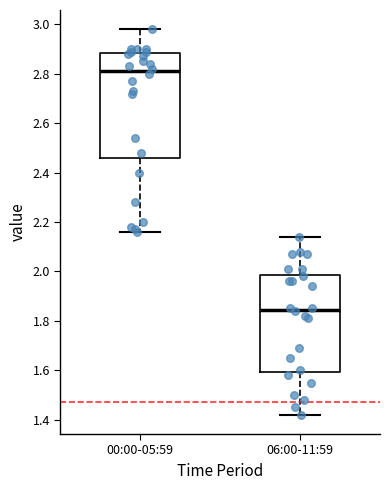

Which box's median line is the highest?

00:00-05:59